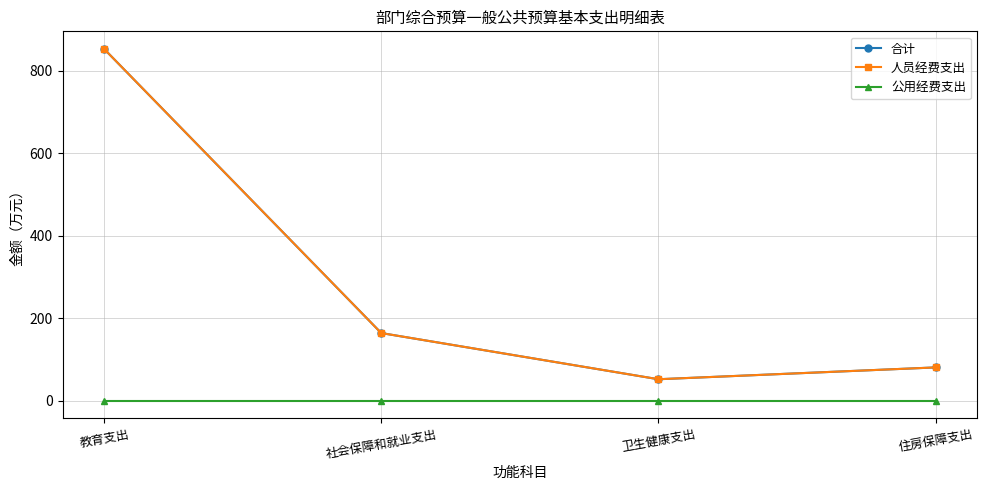

What is the lowest value of the 合计 series?

52.2